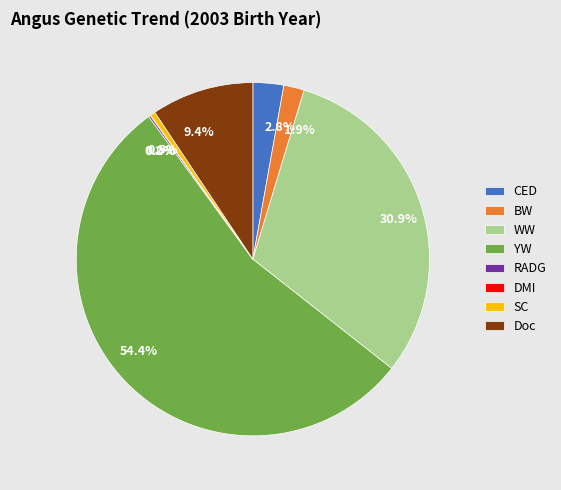

Which has a higher value, BW or Doc?

Doc